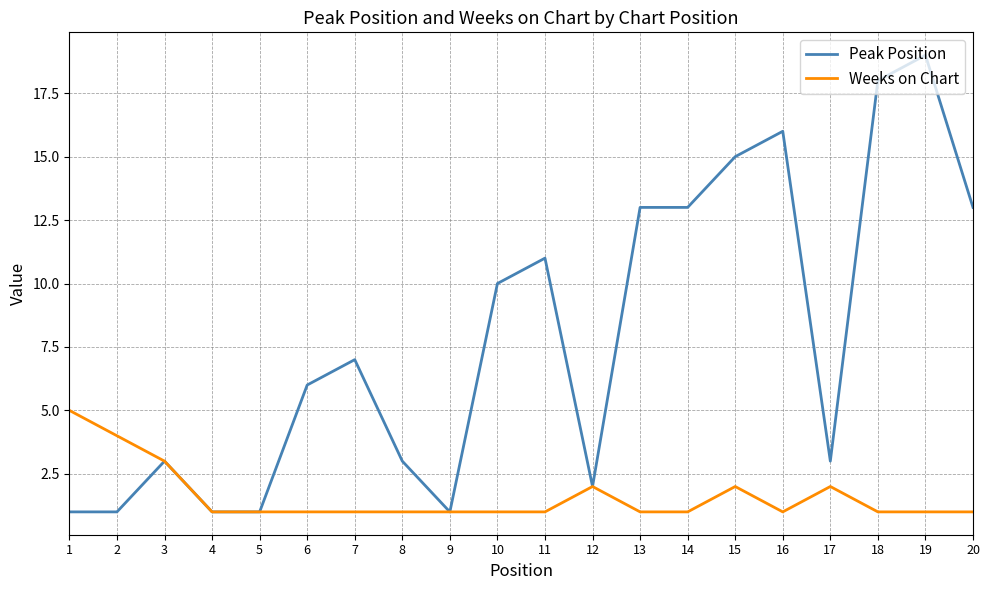

Count the number of data series in this chart.

2